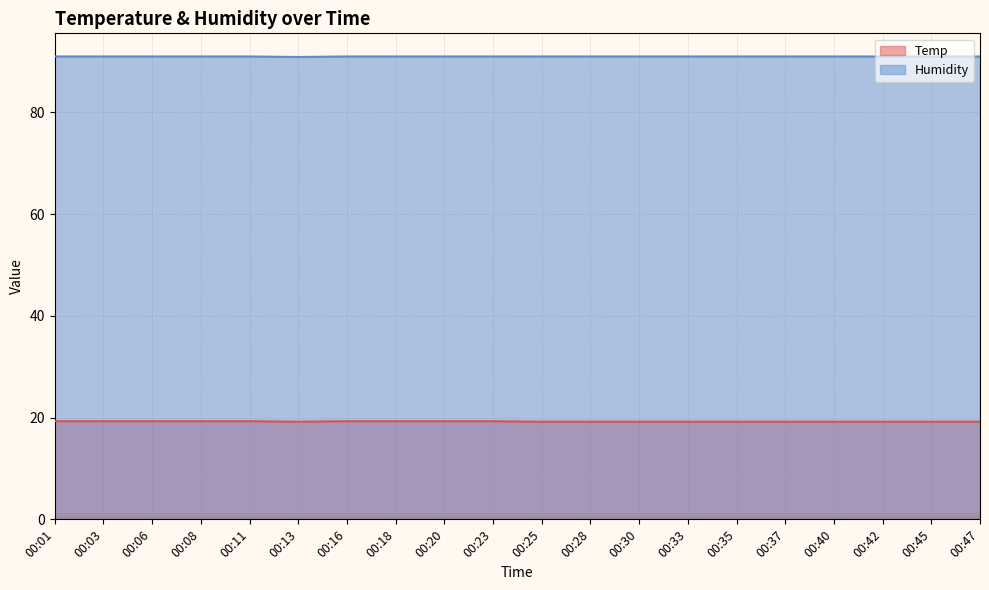

At how many categories does at least one series exceed 55?

20